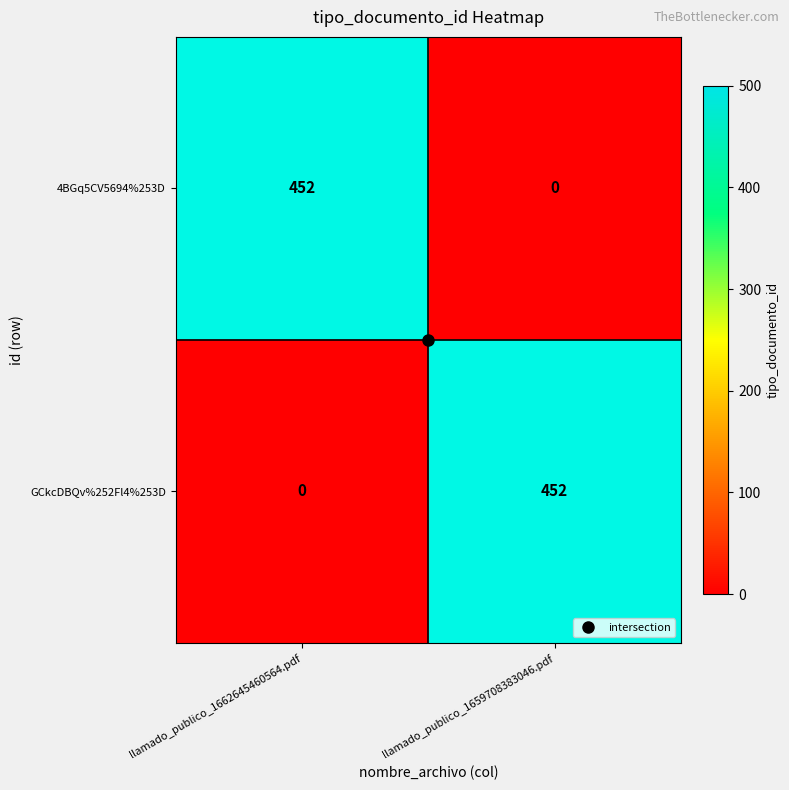

What is the spread (max minus min) of values at llamado_publico_1662645460564.pdf?

452